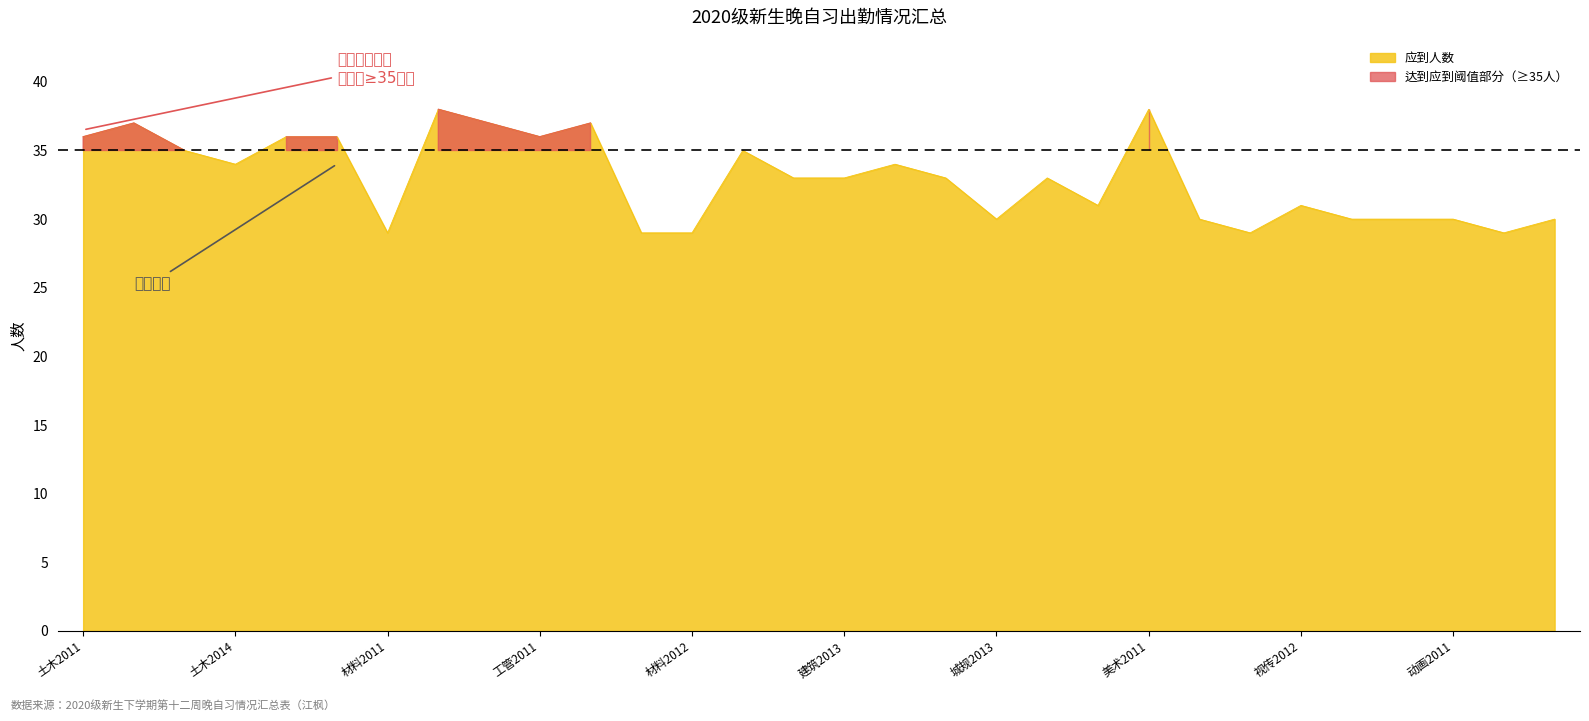

Rank the categories by value from highest to lowest.

交通2011, 美术2011, 土木2012, 交通2012, 工管2012, 土木2011, 力学2011, 力学2012, 工管2011, 土木2013, 建筑2011, 土木2014, 城规2011, 建筑2012, 建筑2013, 城规2012, 园林2011, 园林2012, 视传2012, 城规2013, 美师2011, 数媒2011, 数媒2012, 动画2011, 环设2012, 材料2011, 土木D2011, 材料2012, 视传2011, 环设2011